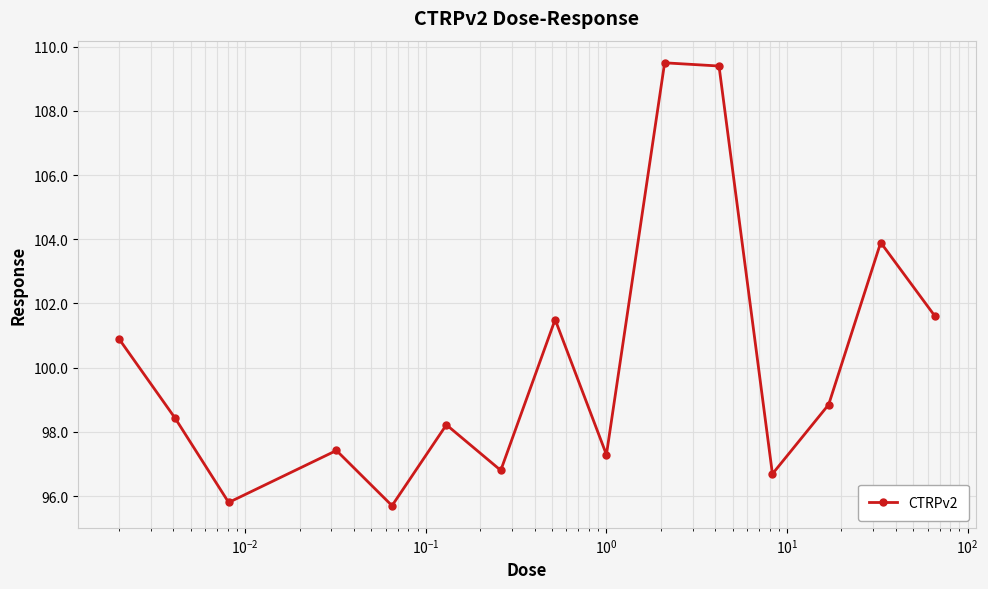

What is the difference between the maximum and minimum values?

13.8